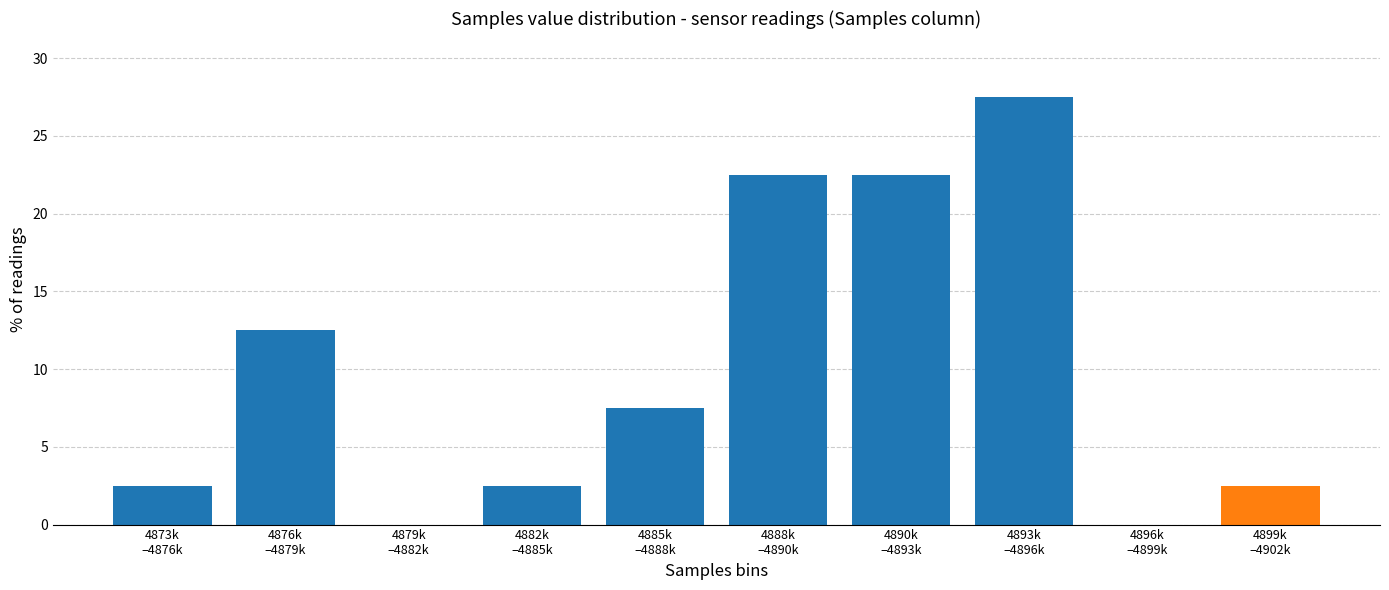

What is the maximum value shown in the chart?

27.5